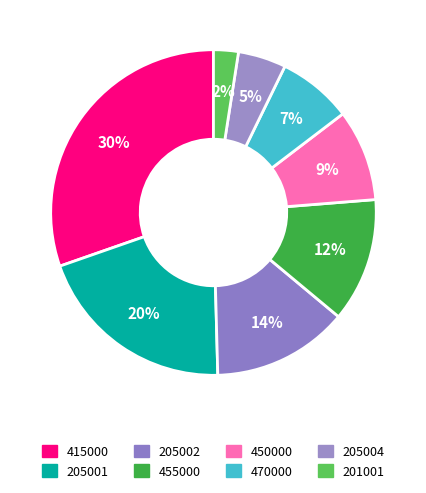

How many segments does this pie chart have?

8